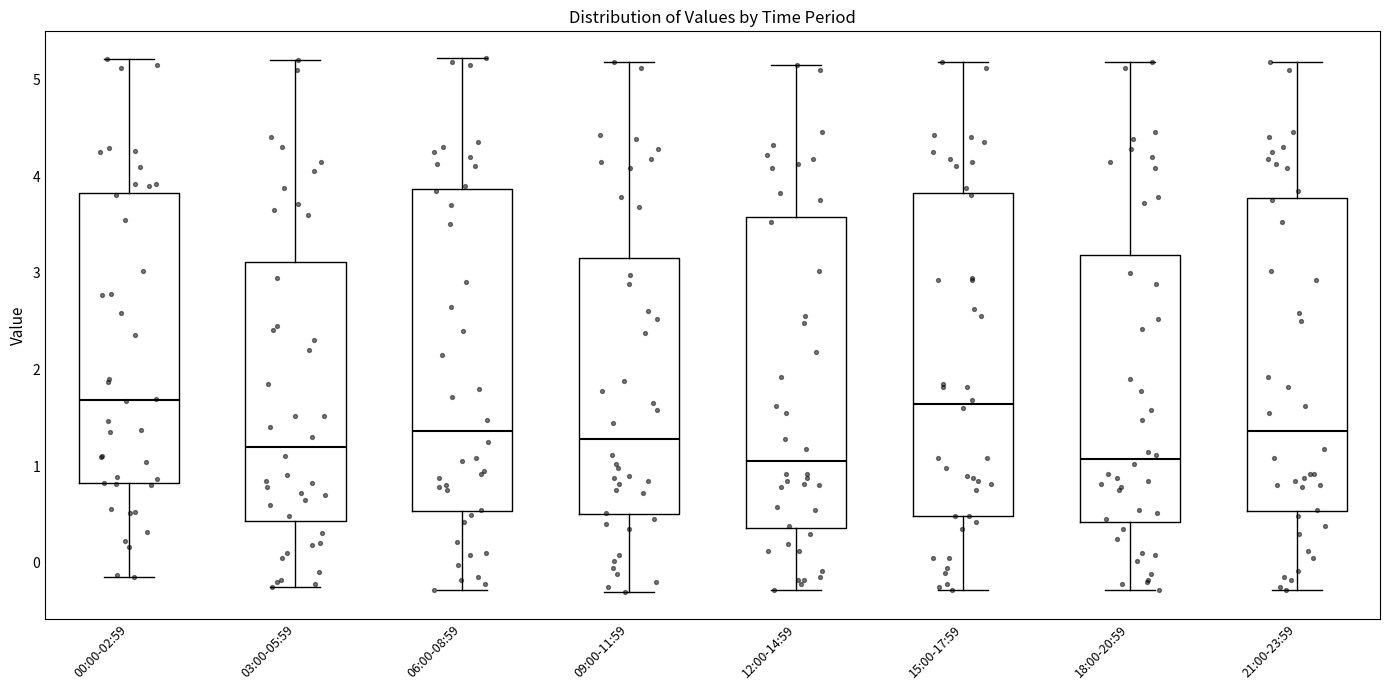

Where does the median line of the box for 18:00-20:59 sit on the y-axis? The values are not printed on the chart, so give them approximately, as read against the axis.

1.1